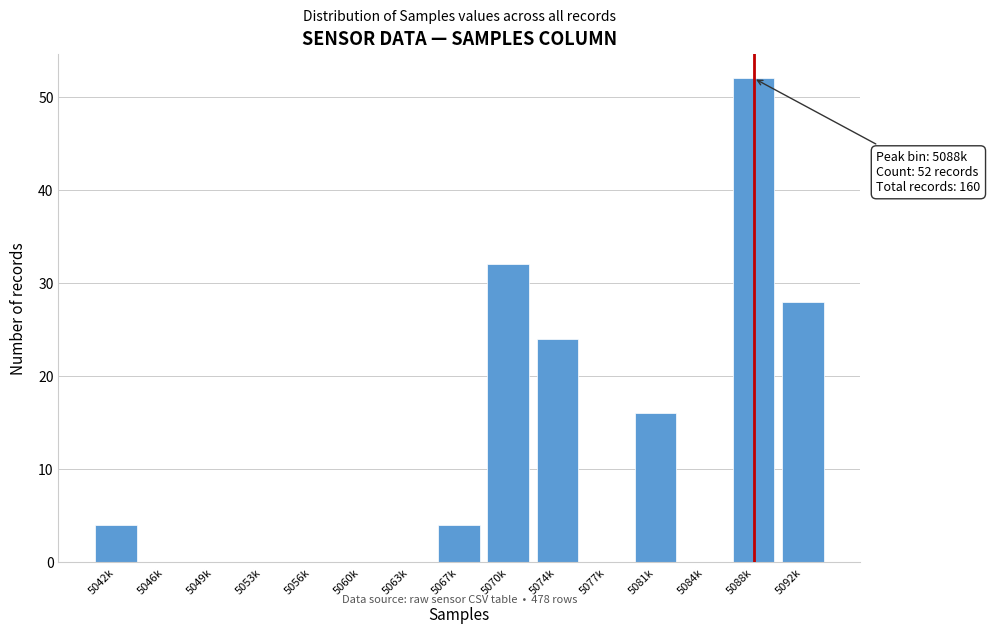

Reading right to left, list all the values displayed in this chart.

5092k=28	5088k=52	5084k=0	5081k=16	5077k=0	5074k=24	5070k=32	5067k=4	5063k=0	5060k=0	5056k=0	5053k=0	5049k=0	5046k=0	5042k=4